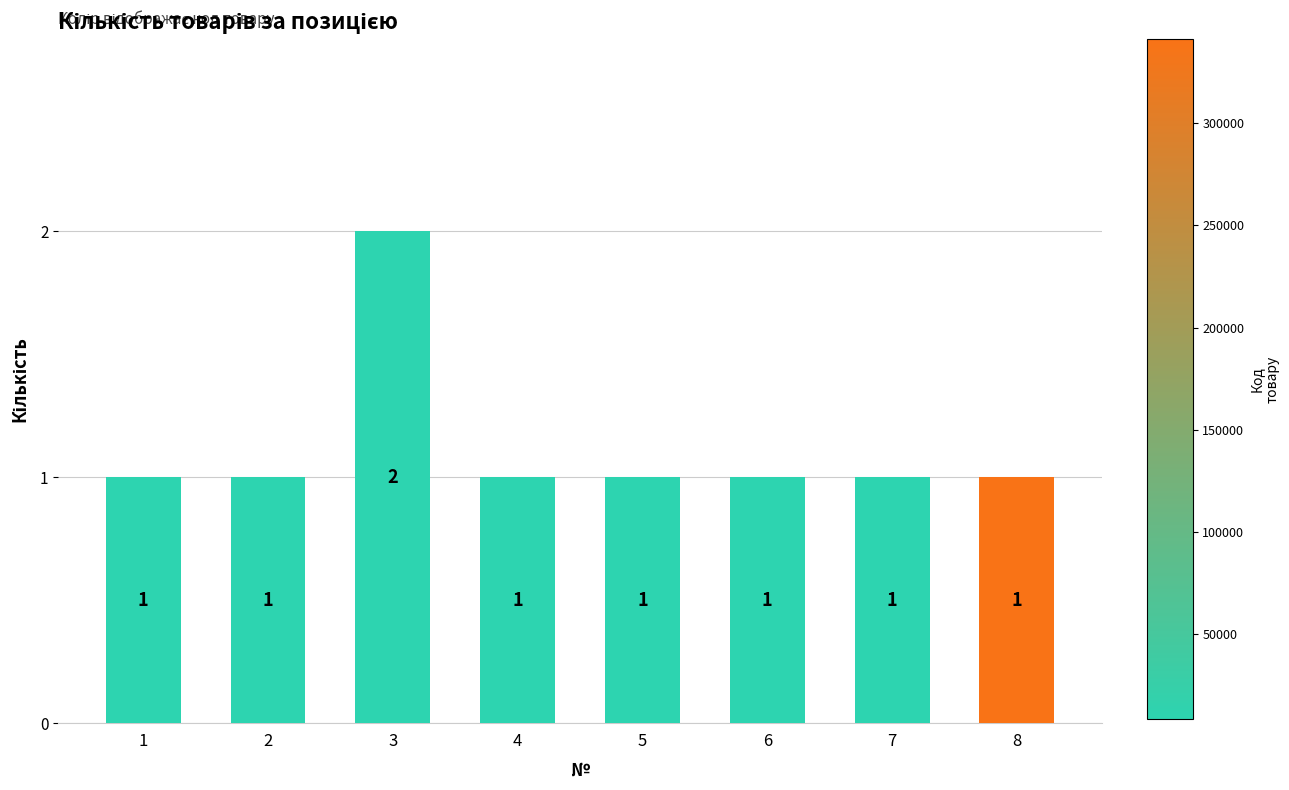

What value does the data have at 6?

1